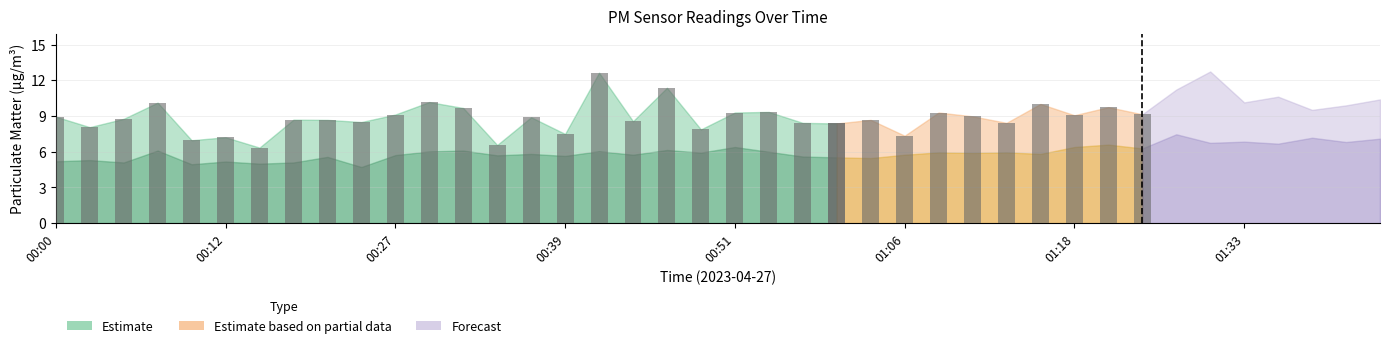

Reading left to right, transcribe all the data shown in this chart.

P1: 00:00=8.9	00:03=8.1	00:05=8.8	00:08=10.1	00:10=7.0	00:12=7.2	00:15=6.3	00:17=8.7	00:20=8.7	00:22=8.5	00:27=9.1	00:30=10.2	00:32=9.7	00:34=6.6	00:37=8.9	00:39=7.5	00:42=12.7	00:44=8.6	00:47=11.4	00:49=7.9	00:51=9.3	00:54=9.3	00:56=8.4	01:01=8.4	01:04=8.7	01:06=7.3	01:09=9.3	01:11=9.0	01:13=8.4	01:16=10.0	01:18=9.1	01:21=9.8	01:26=9.2	01:28=11.2	01:31=12.8	01:33=10.2	01:35=10.6	01:38=9.5	01:40=9.9	01:43=10.4
P2: 00:00=5.2	00:03=5.3	00:05=5.1	00:08=6.1	00:10=5.0	00:12=5.2	00:15=5.0	00:17=5.1	00:20=5.6	00:22=4.7	00:27=5.7	00:30=6.0	00:32=6.1	00:34=5.7	00:37=5.8	00:39=5.7	00:42=6.0	00:44=5.8	00:47=6.2	00:49=5.9	00:51=6.4	00:54=6.0	00:56=5.6	01:01=5.5	01:04=5.5	01:06=5.8	01:09=6.0	01:11=5.9	01:13=6.0	01:16=5.8	01:18=6.4	01:21=6.6	01:26=6.3	01:28=7.5	01:31=6.8	01:33=6.8	01:35=6.7	01:38=7.2	01:40=6.8	01:43=7.1